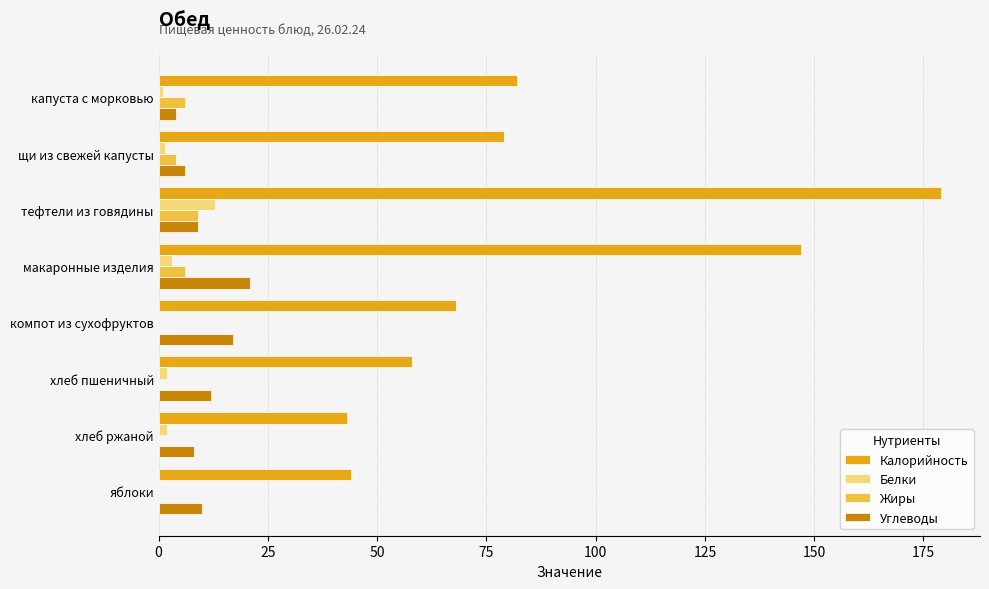

How many categories are shown in the chart?

8